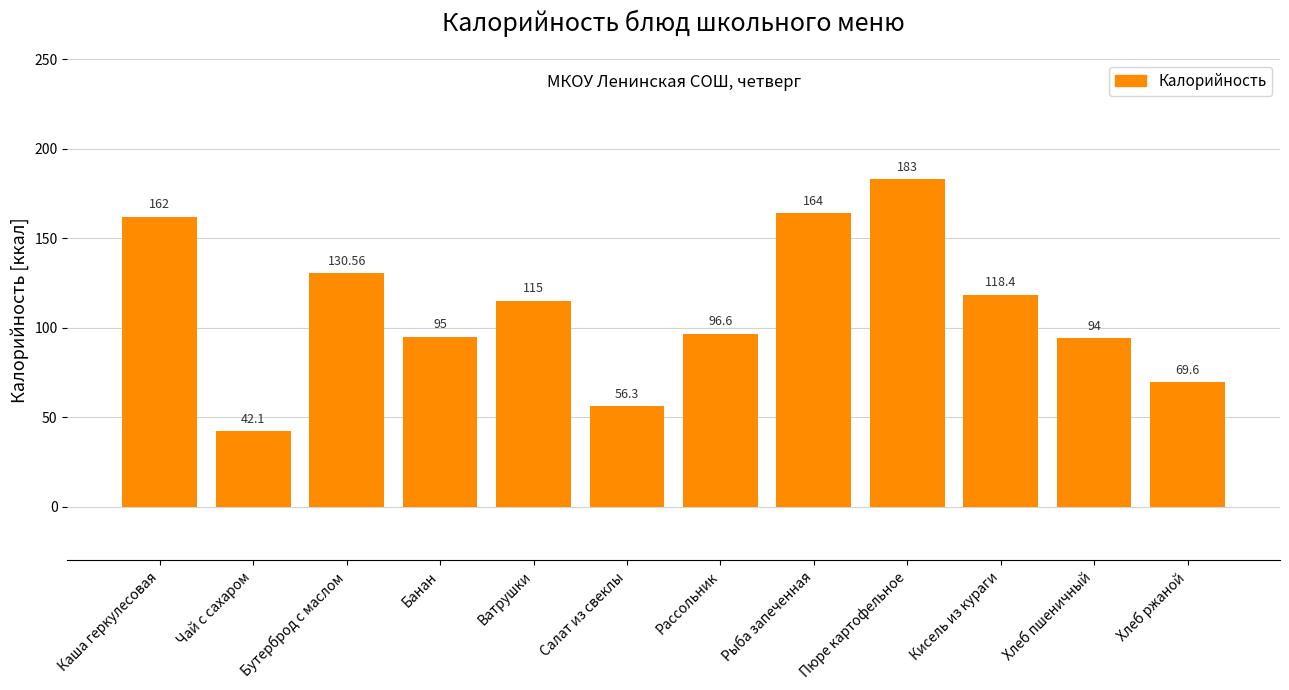

Is it true that the value at Каша геркулесовая is 231.4?

False